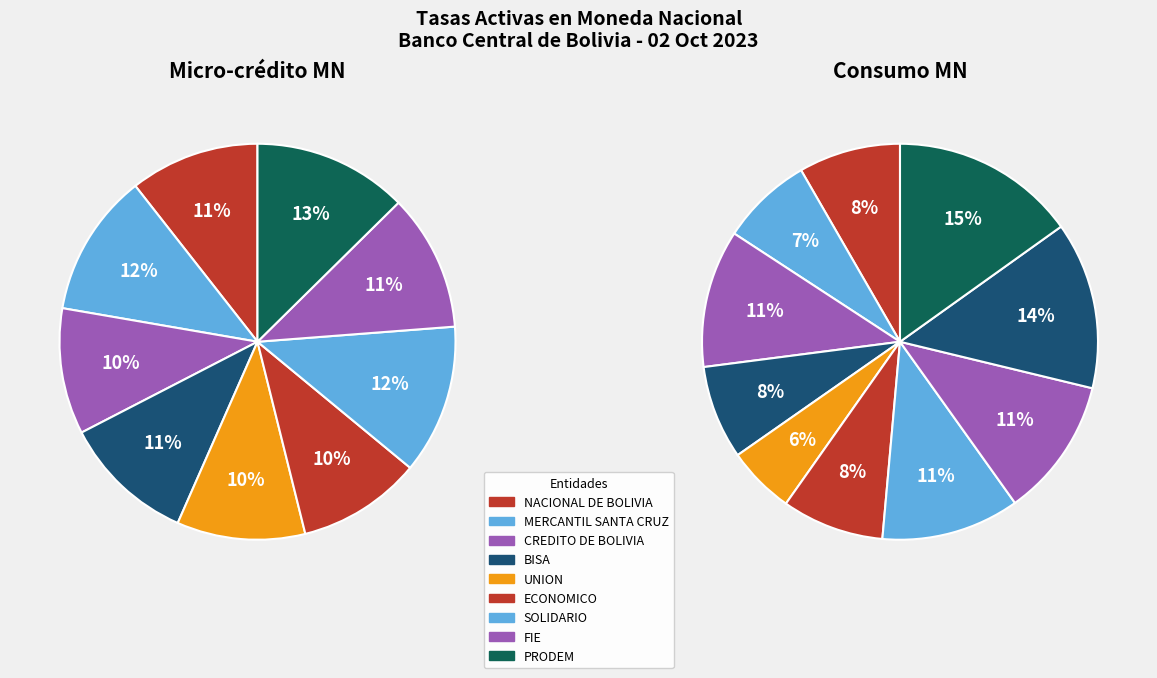

Is it true that SOLIDARIO is 5% of the pie?

False